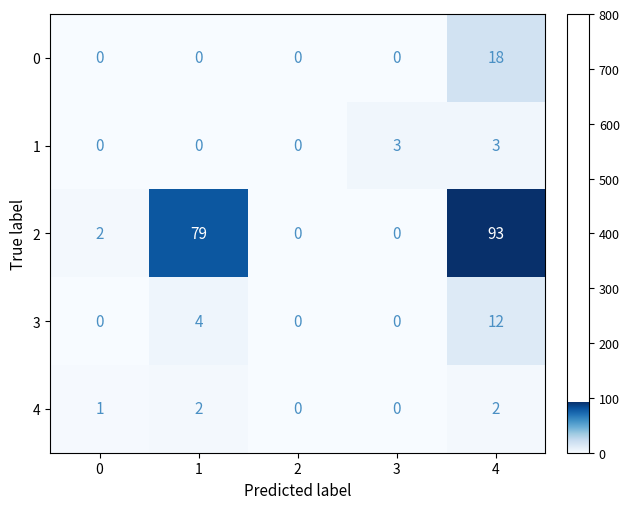

What is the difference between the maximum and minimum values in the 2 series?

93